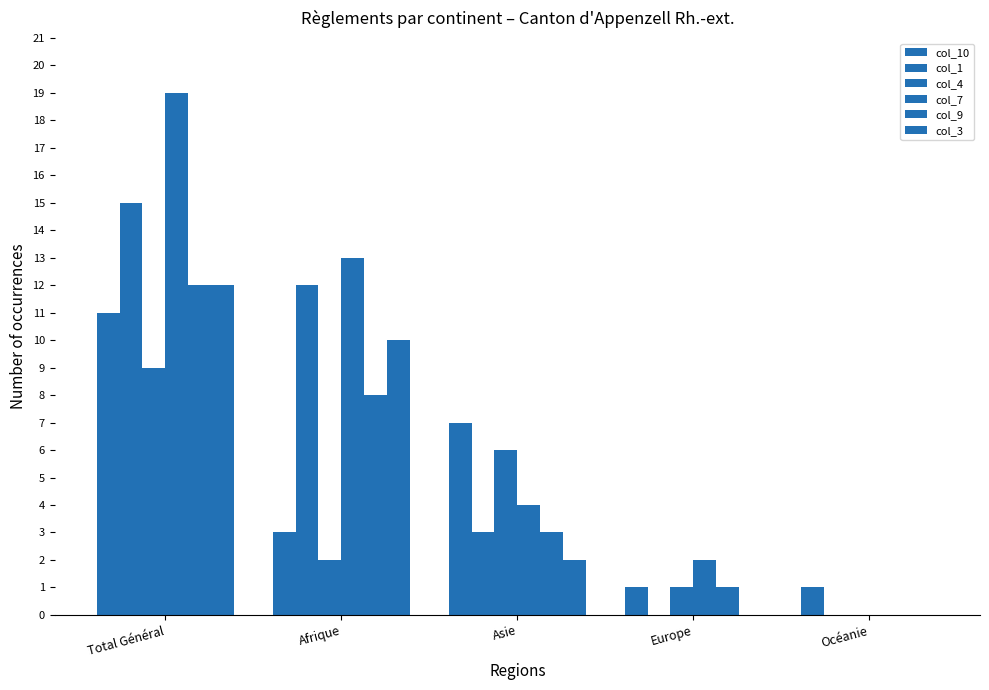

How many values in col_9 are above zero?

4